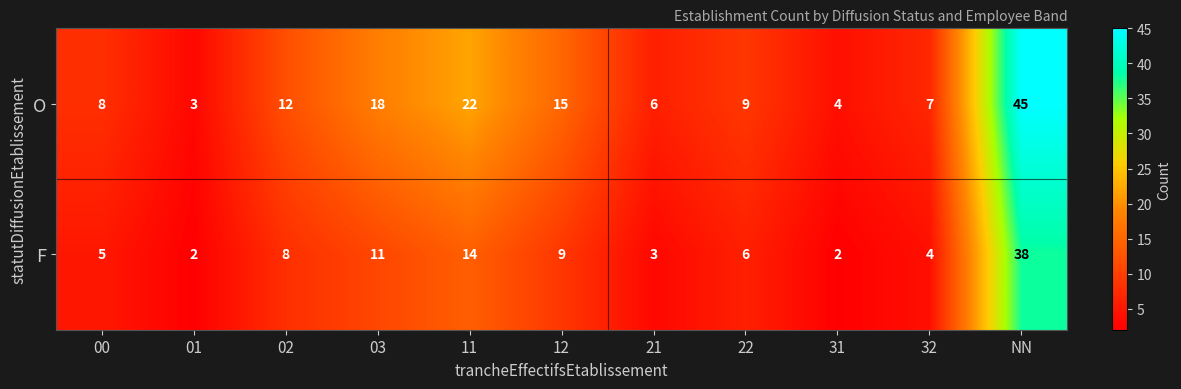

Rank the series by their maximum value, from lowest to highest.

F, O